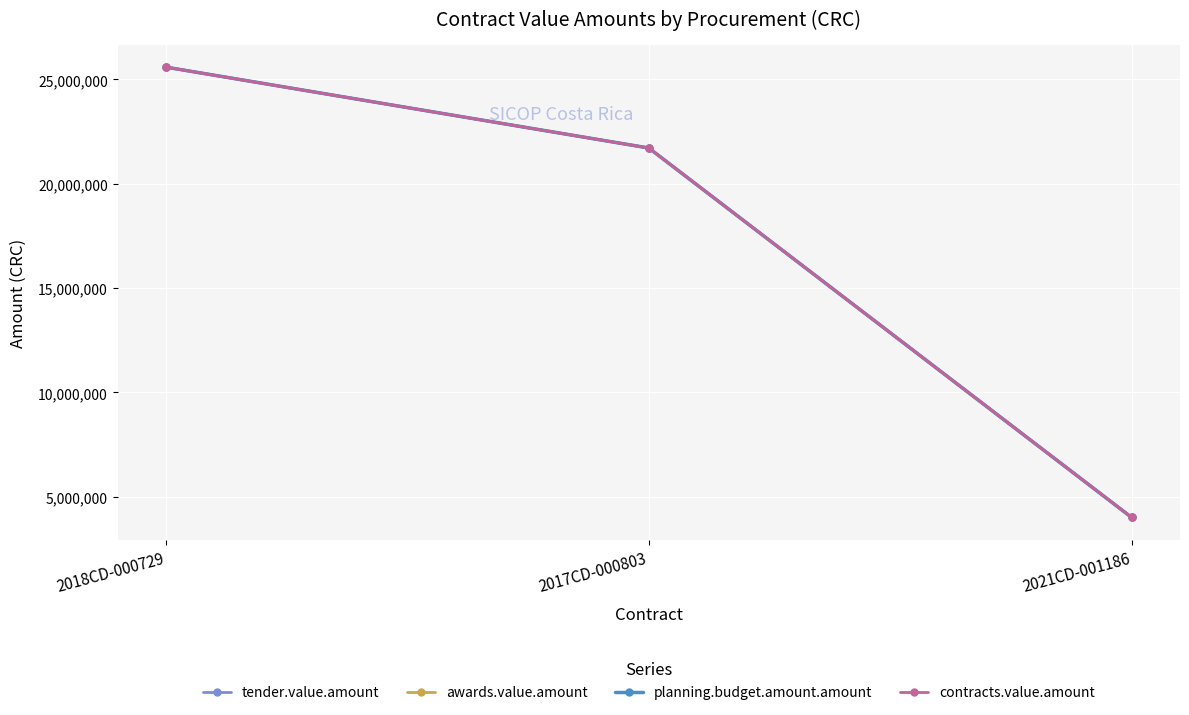

Which category has the highest value in the planning.budget.amount.amount series?

2018CD-000729